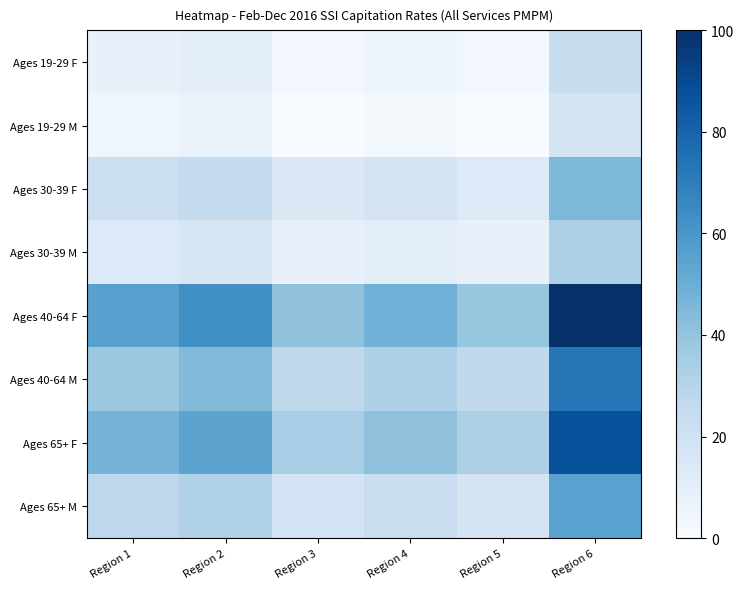

How many distinct data groups are displayed?

8